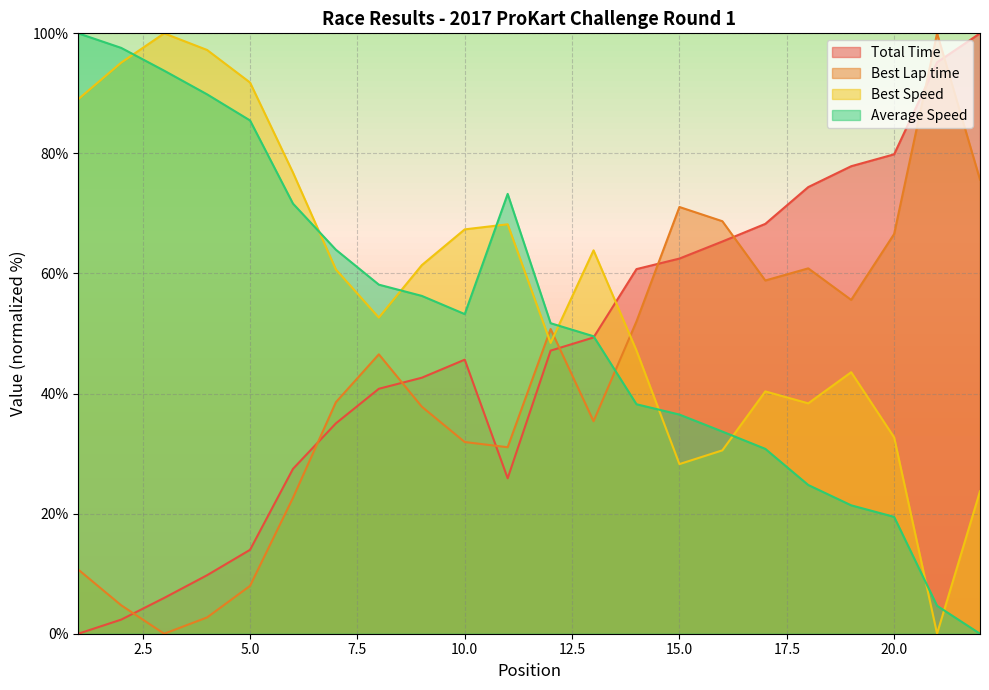

In Average Speed, how many points are lower than both neighbors (excluding endpoints)?

1